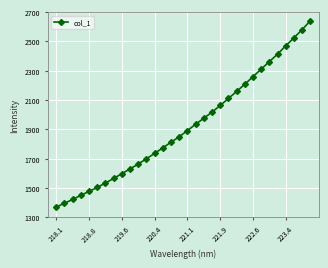

What is the greatest value displayed?

2640.7